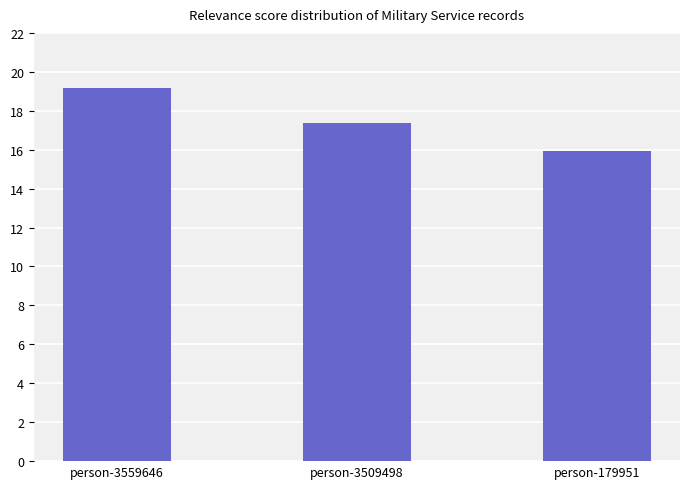

List the labels in order of value, smallest first.

person-179951, person-3509498, person-3559646